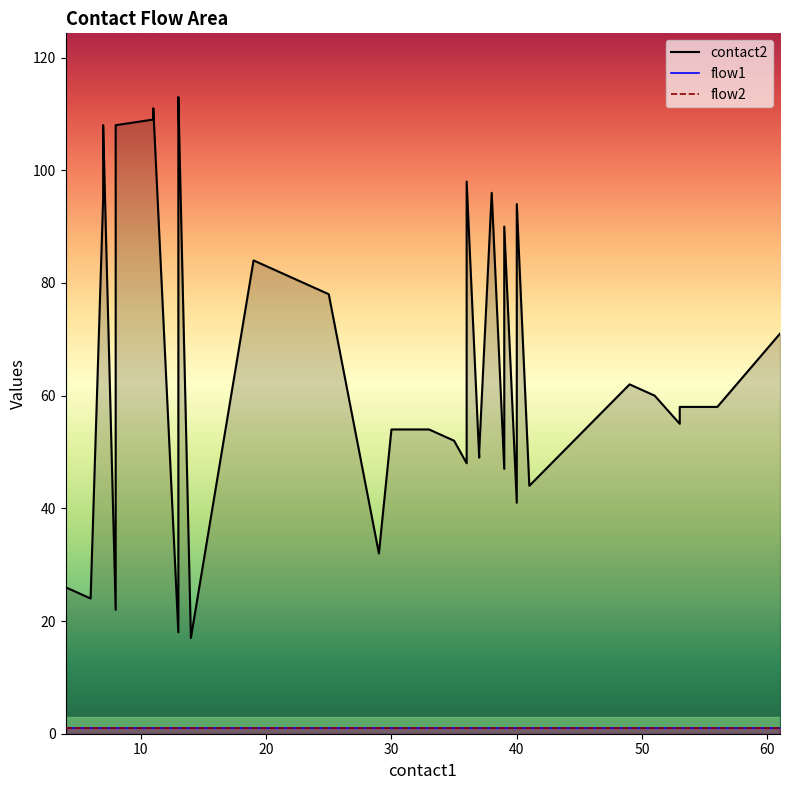

What is the maximum value for flow2_line?

1